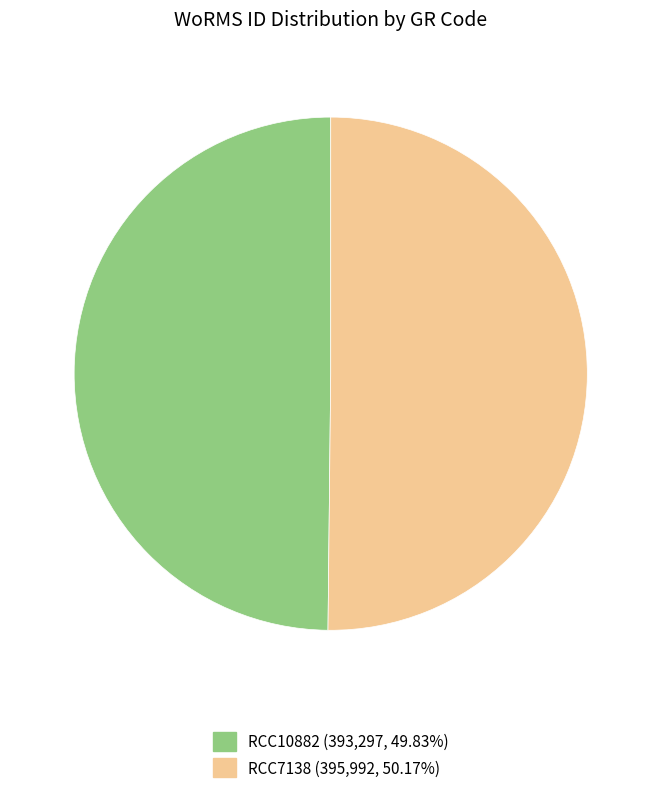

Is the sum of RCC10882 and RCC7138 greater than half?

Yes